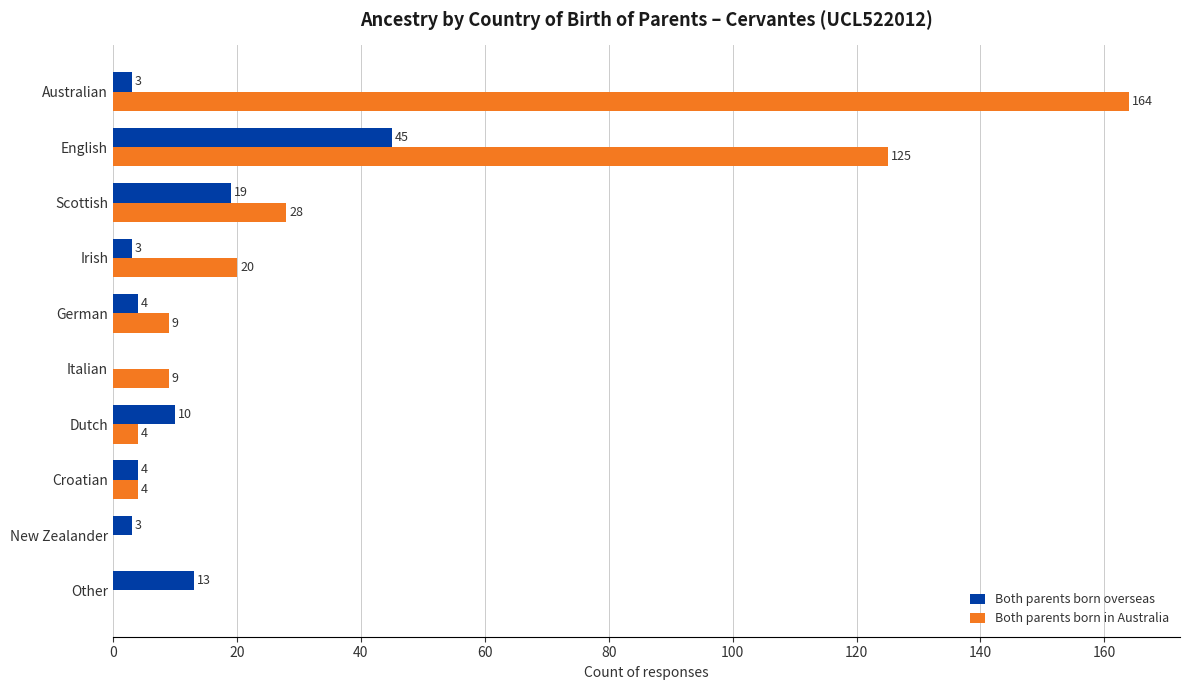

The value of Both parents born in Australia at Irish is 20. True or false?

True